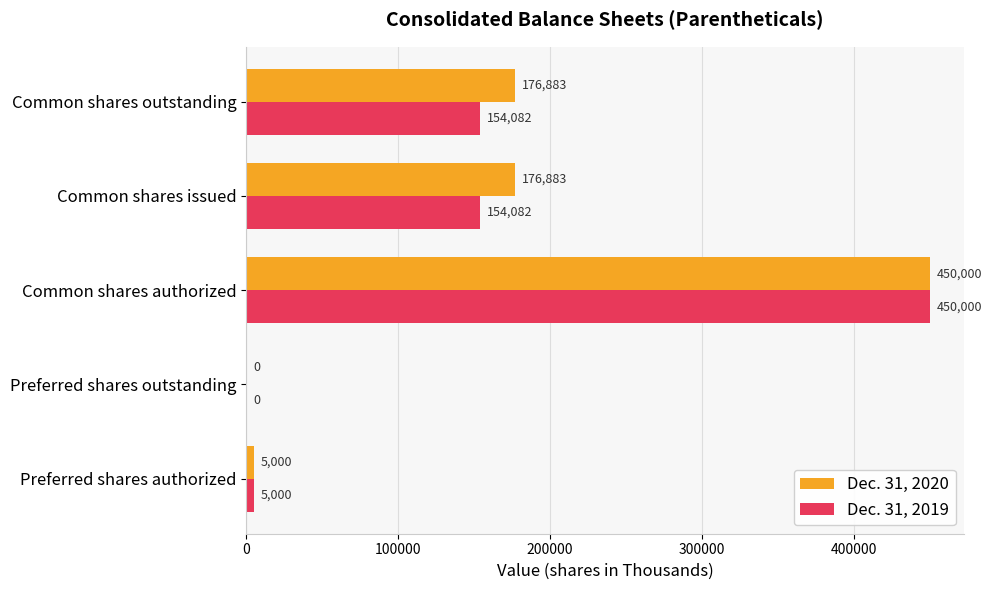

Is the value of Dec. 31, 2020 at Common shares outstanding greater than the value of Dec. 31, 2019 at Common shares issued?

Yes